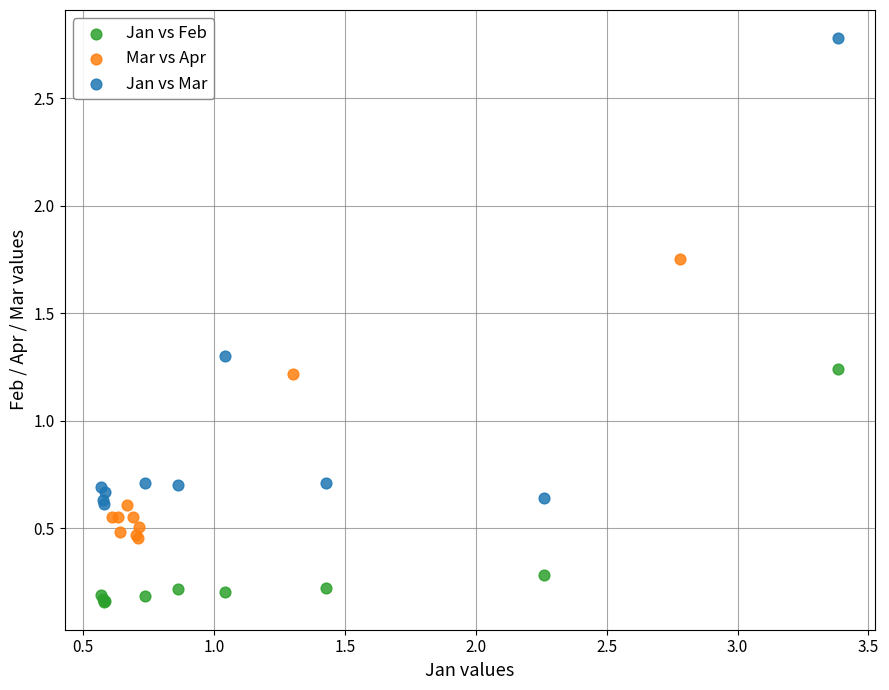

Which series reaches the maximum Y coordinate?

Jan vs Mar